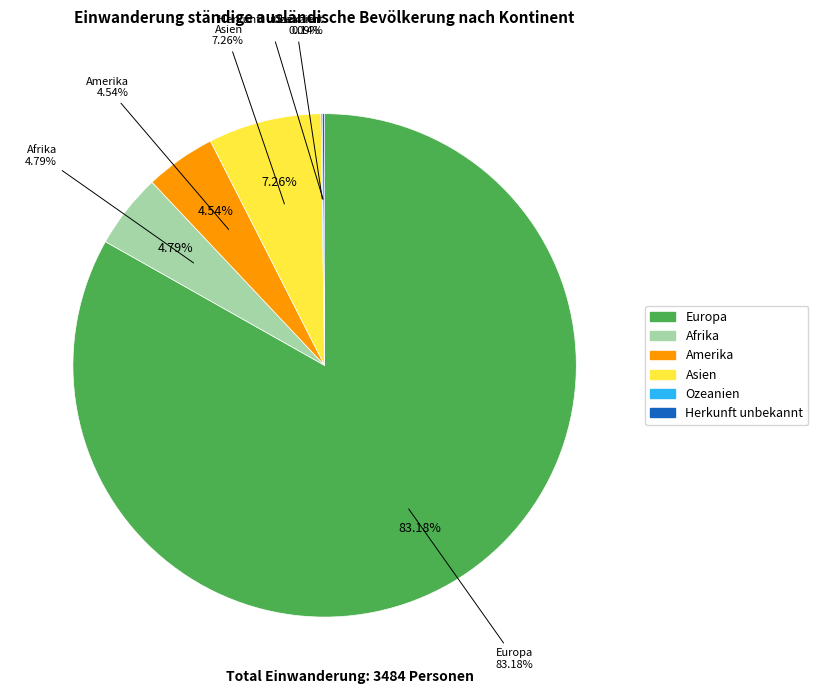

What is the change in value from Amerika to Asien?

+95